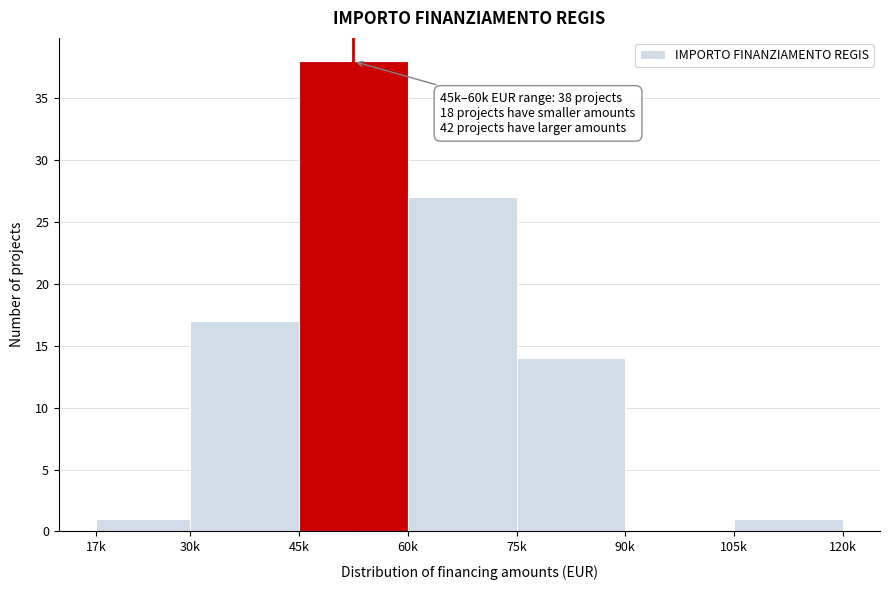

Reading left to right, what are all the values shown in this chart?

17k=1	30k=17	45k=38	60k=27	75k=14	90k=0	105k=1